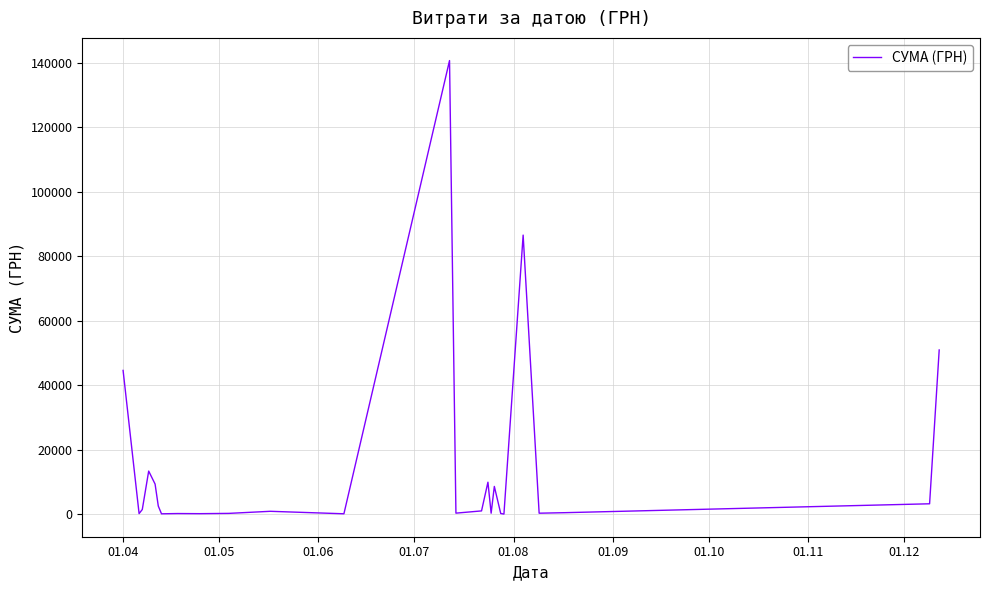

What is the greatest value displayed?

140706.2